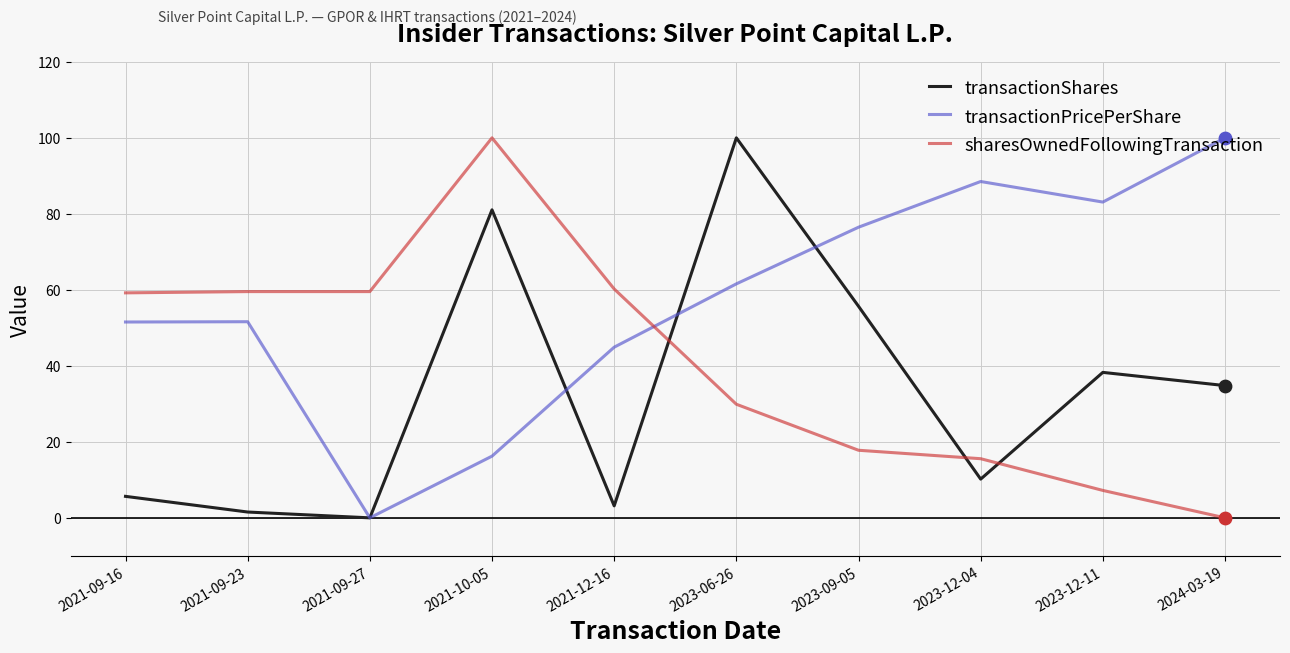

What is the spread (max minus min) of values at 2023-12-11?

75.9